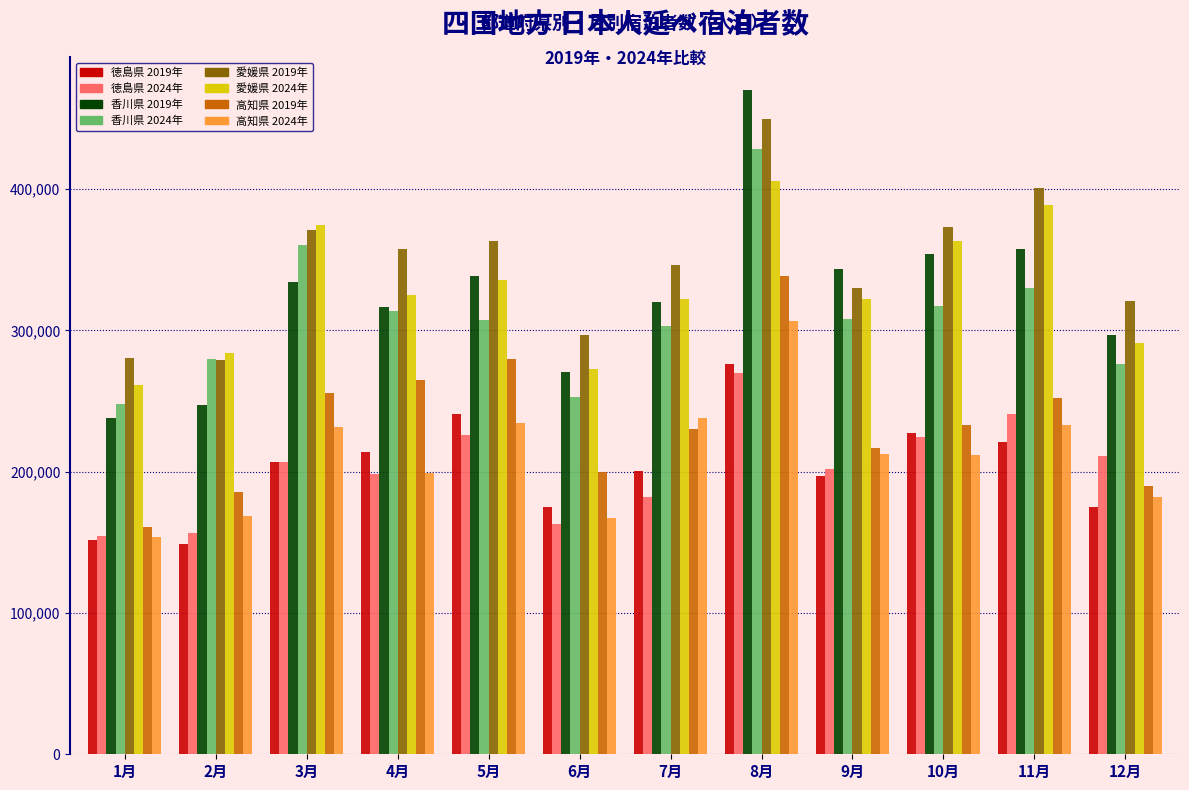

At which label does 徳島県 2019年 reach its peak?

8月